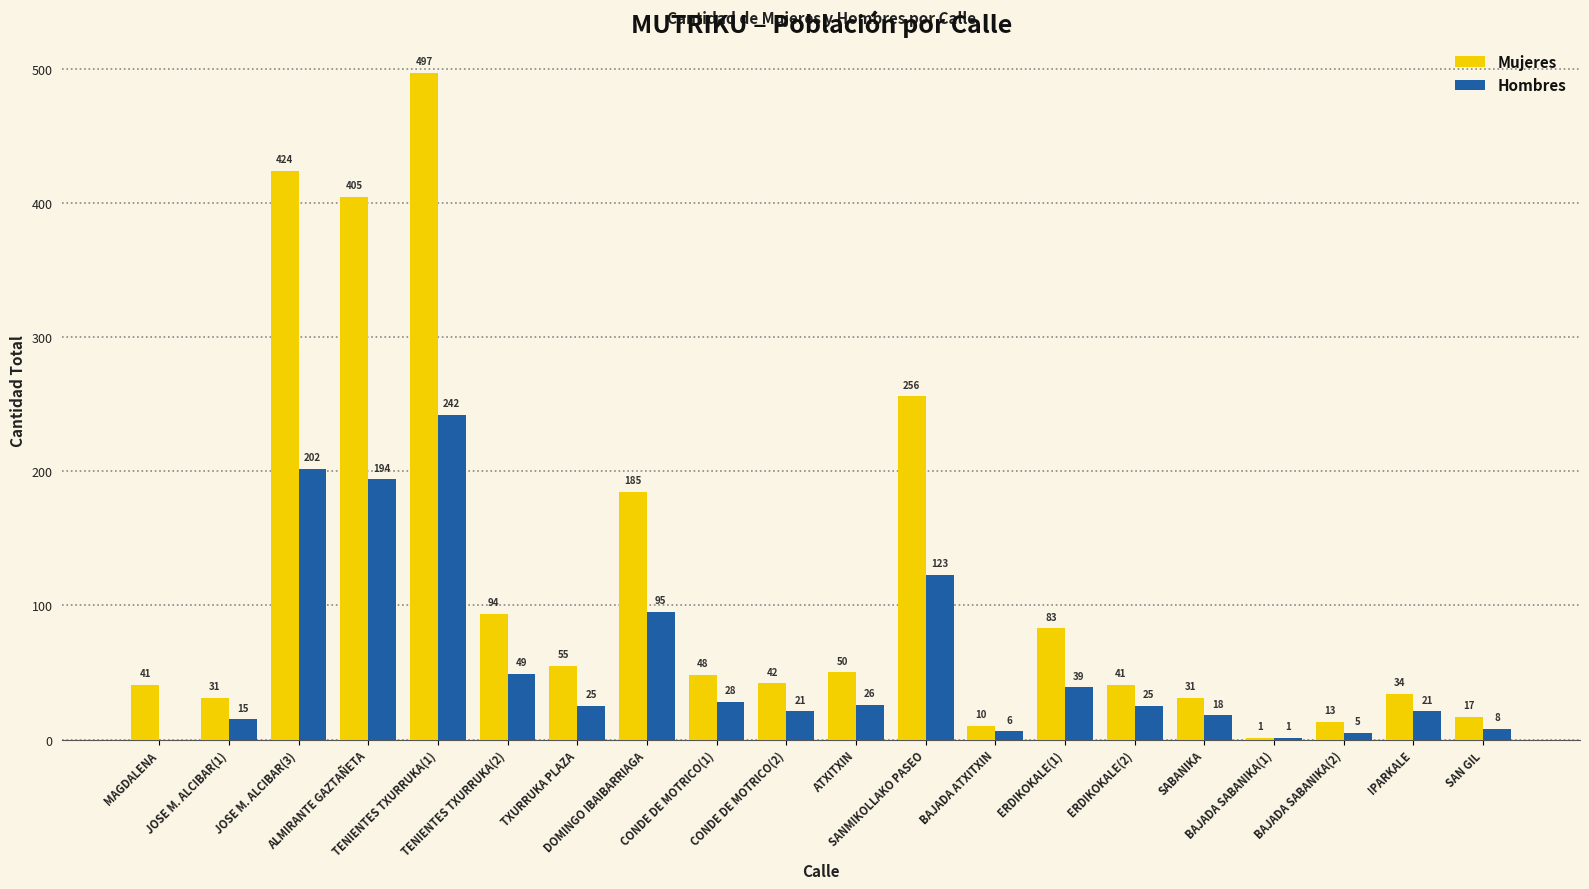

Which series changed the most between TENIENTES TXURRUKA(2) and ATXITXIN?

Mujeres